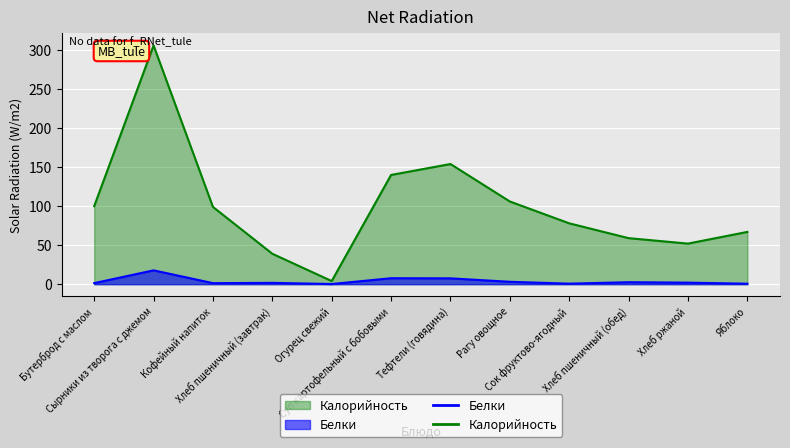

What is the approximate value of Калорийность at Хлеб пшеничный (обед)?

59.0